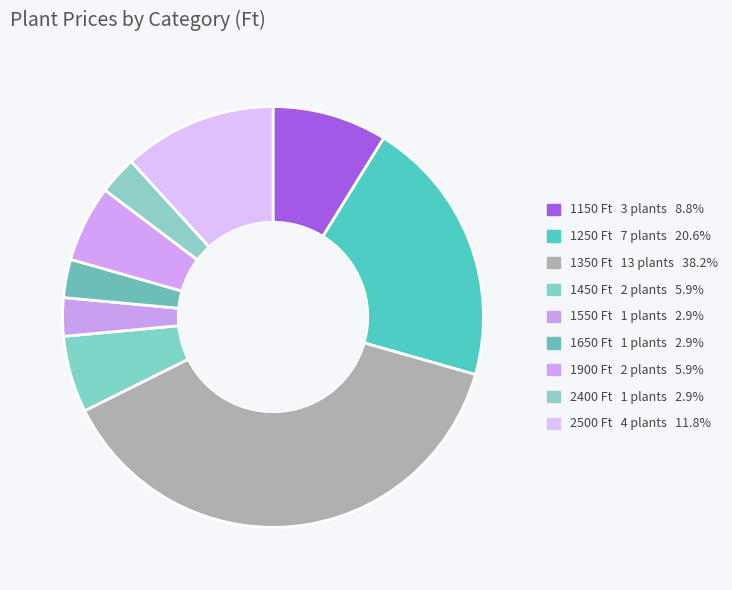

Is it true that 1150 is 1% of the pie?

False